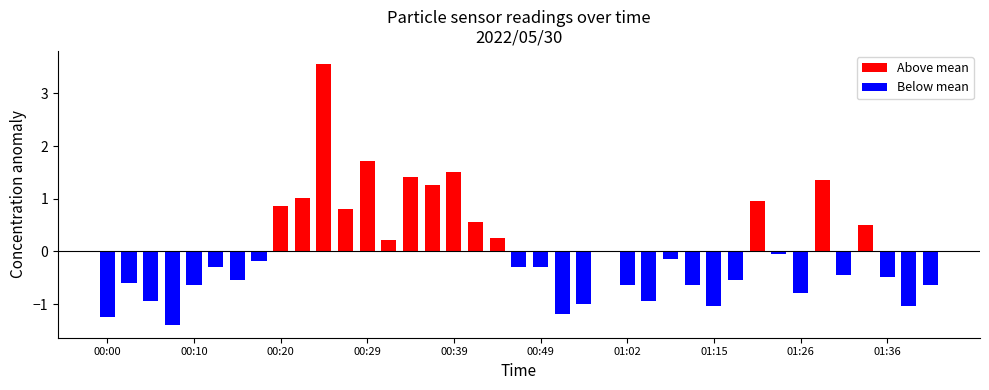

Which has a higher value, 00:10 or 00:00?

00:10